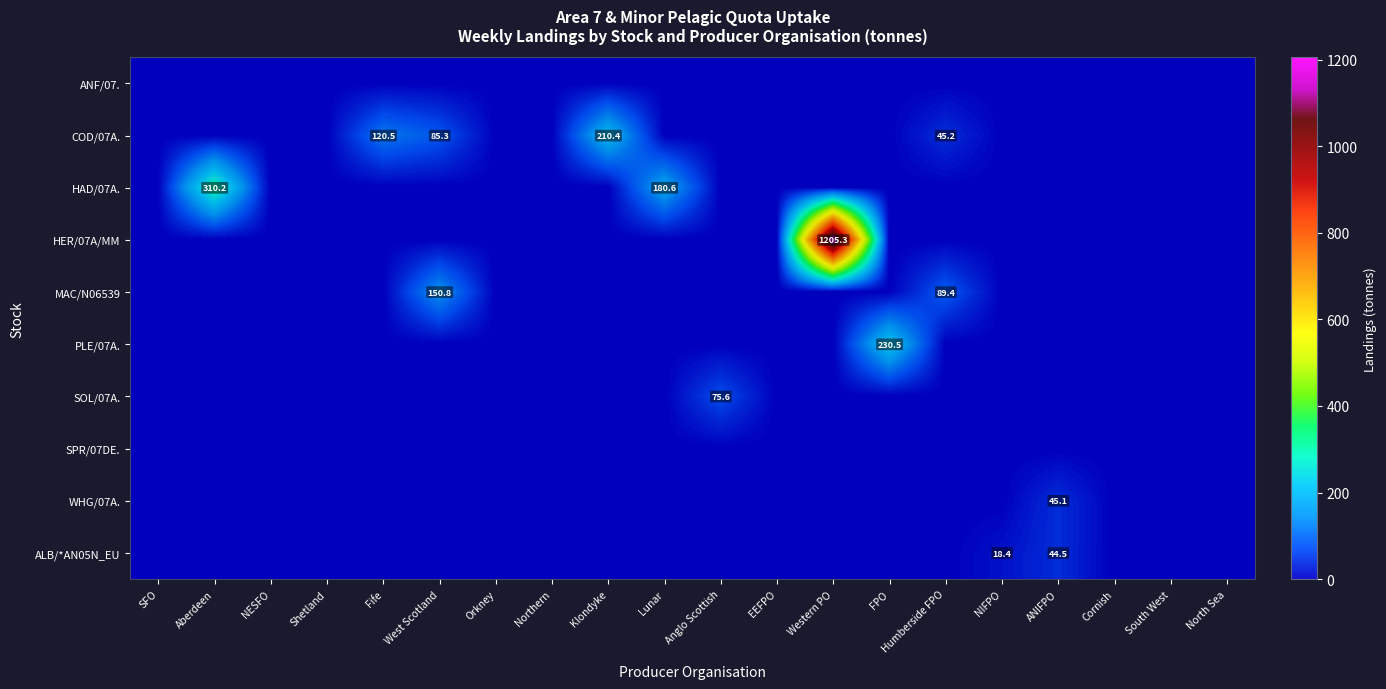

True or false: SOL/07A. has a value of 75.6 at Anglo Scottish.

True